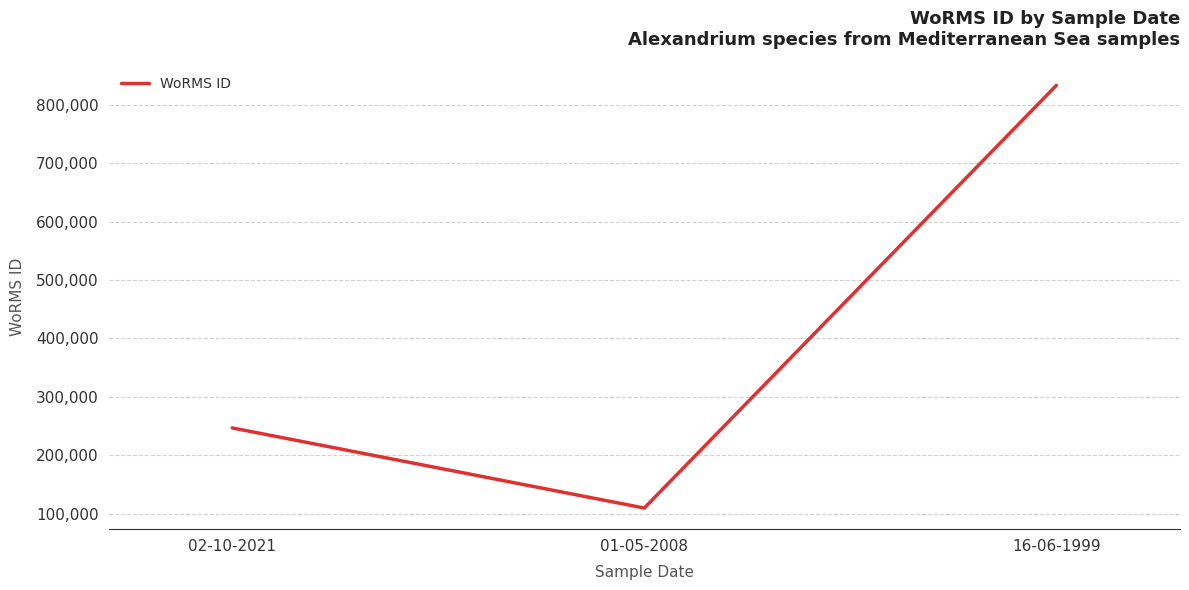

Reading right to left, list all the values displayed in this chart.

833052	109711	246835